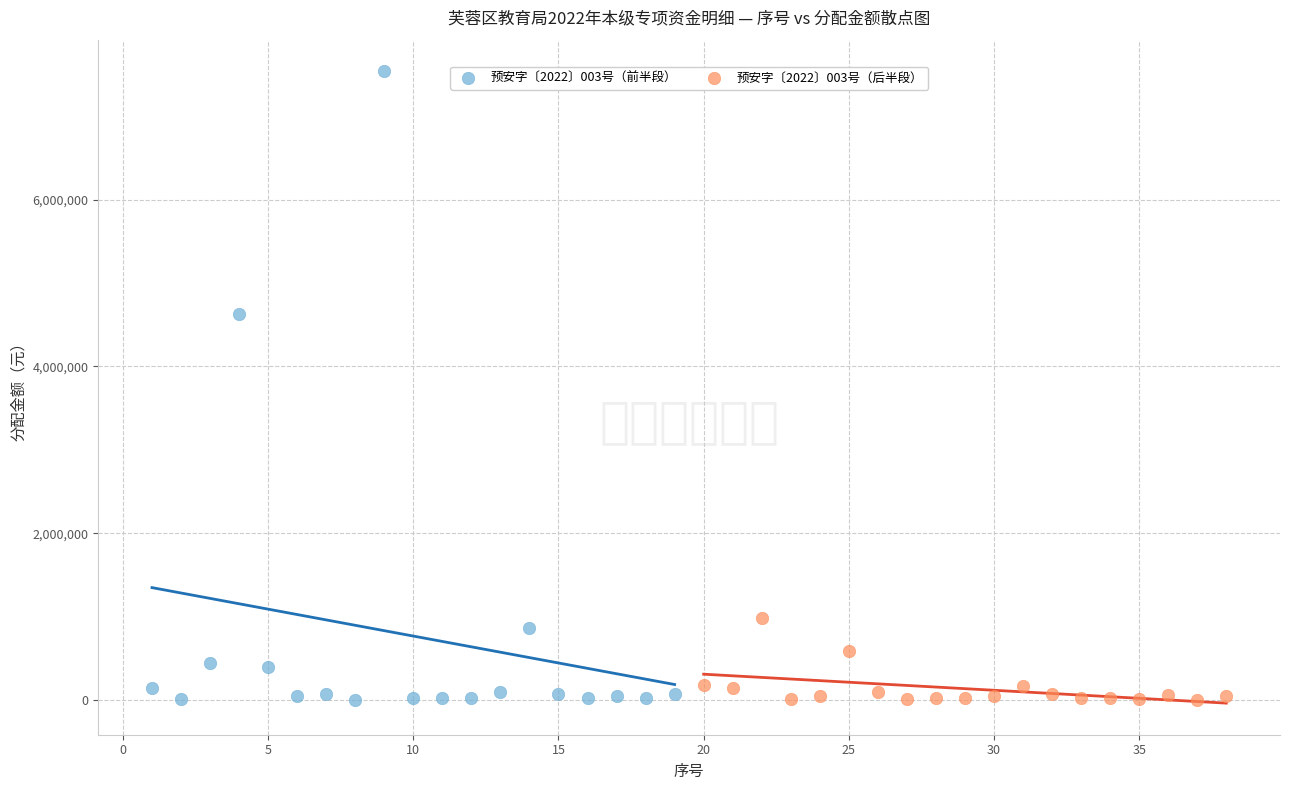

Which series contains the highest Y value?

预安字〔2022〕003号（前半段）